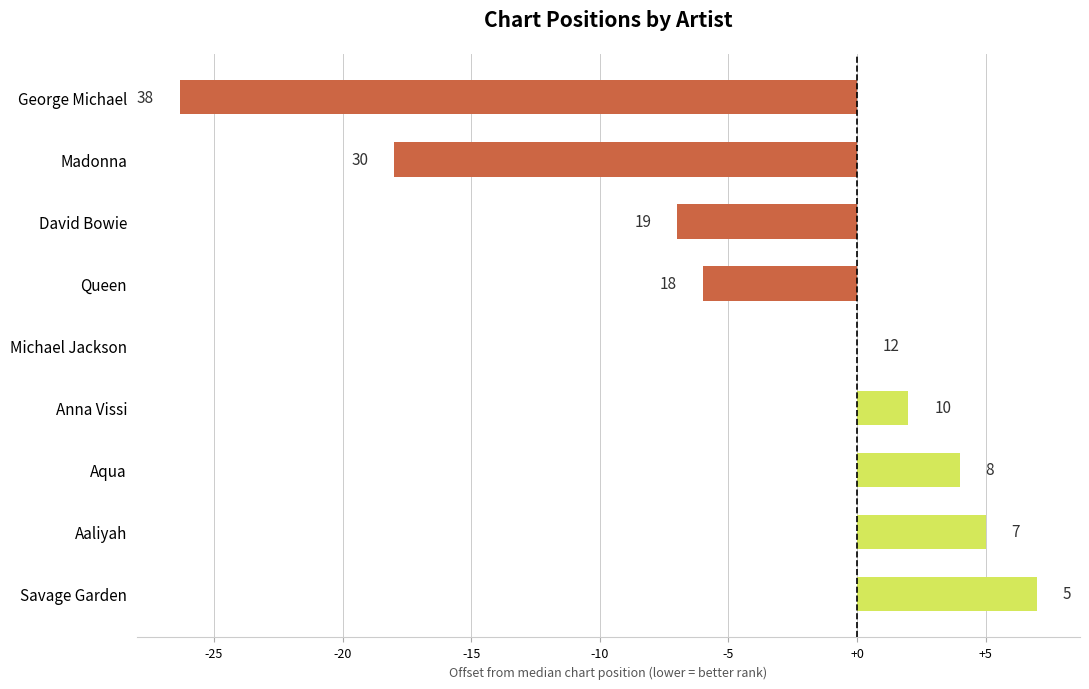

What is the maximum value shown in the chart?

7.0